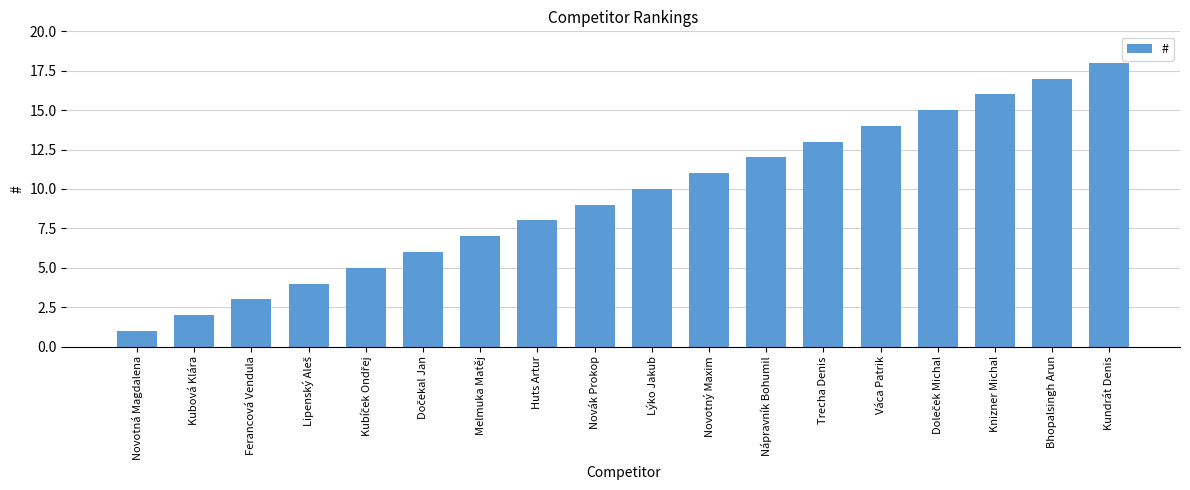

What is the sum of all values?

171